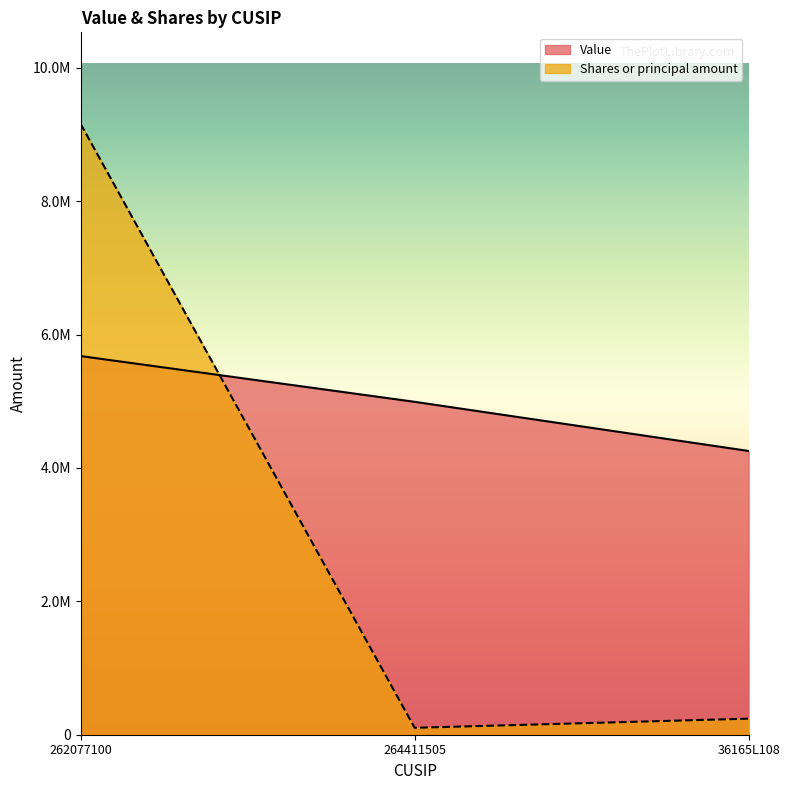

How many distinct data groups are displayed?

2